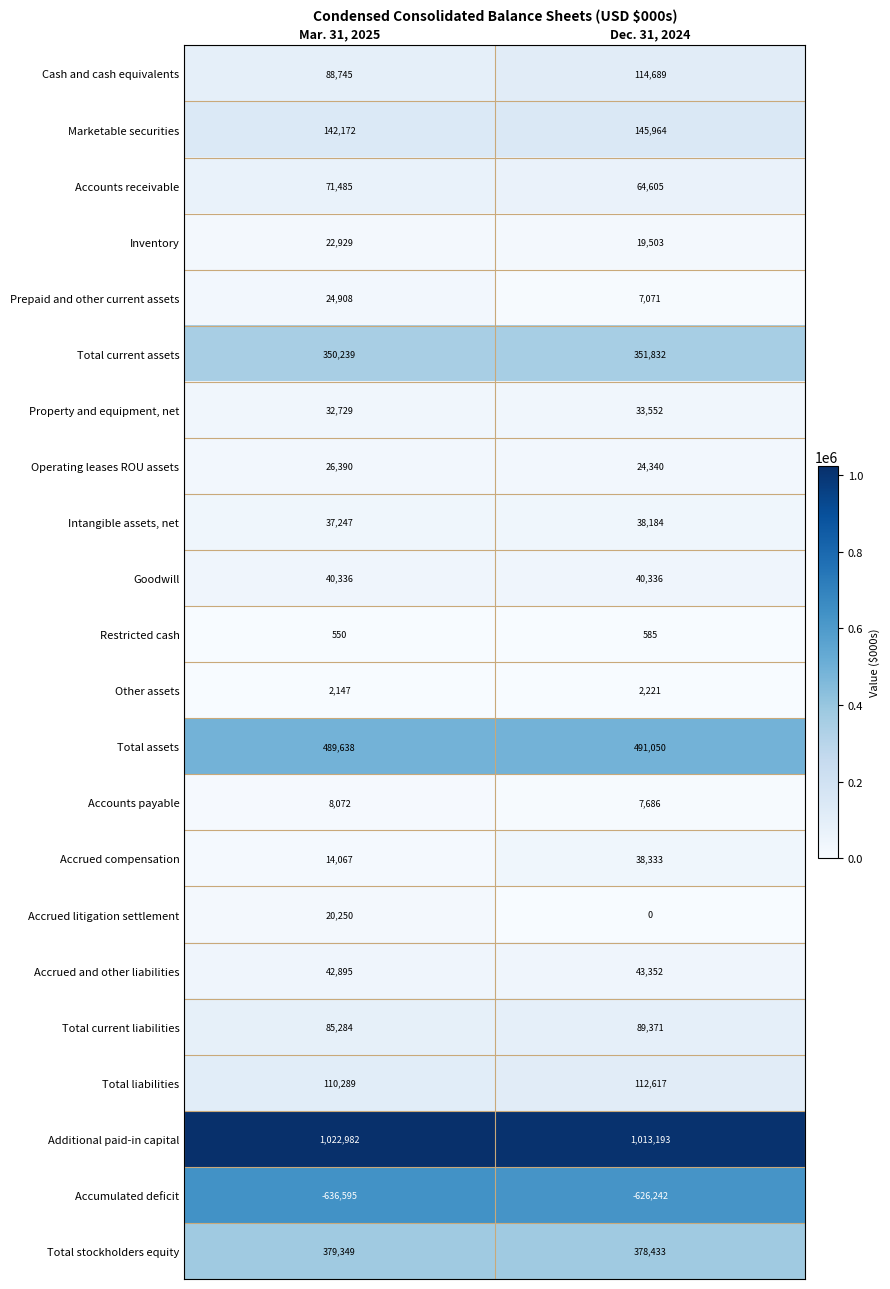

At which label is Total assets closest to 490344?

Mar. 31, 2025